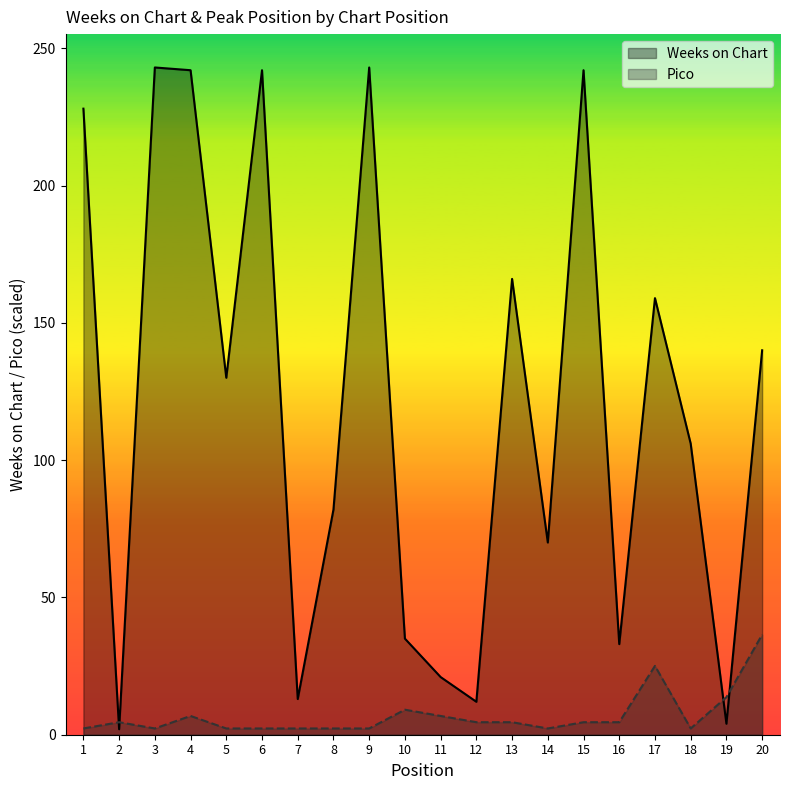

Is it true that Weeks on Chart equals 7.5 at 11?

False